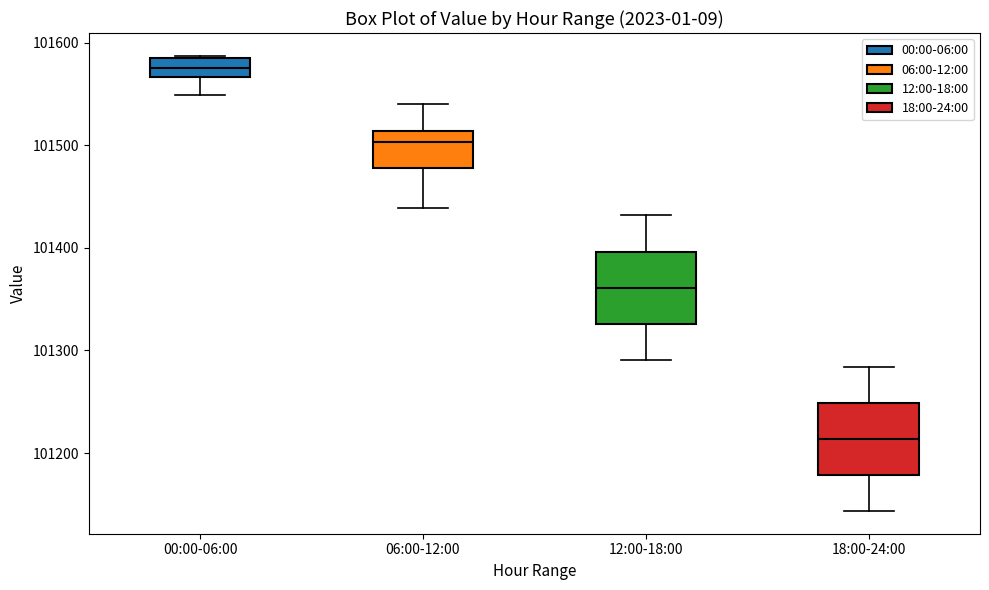

Which box's median line is the lowest?

18:00-24:00